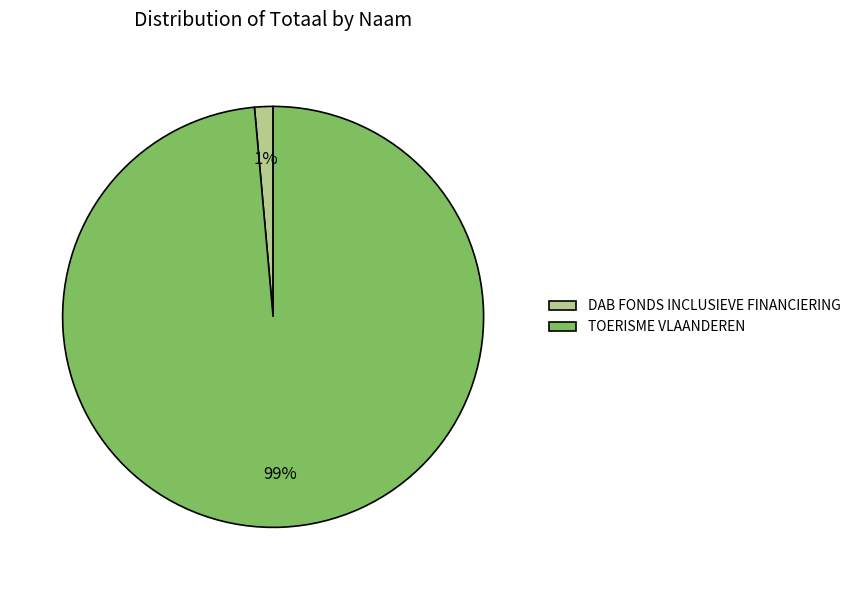

To the nearest percent, what is the combined percentage of TOERISME VLAANDEREN and DAB FONDS INCLUSIEVE FINANCIERING?

100%